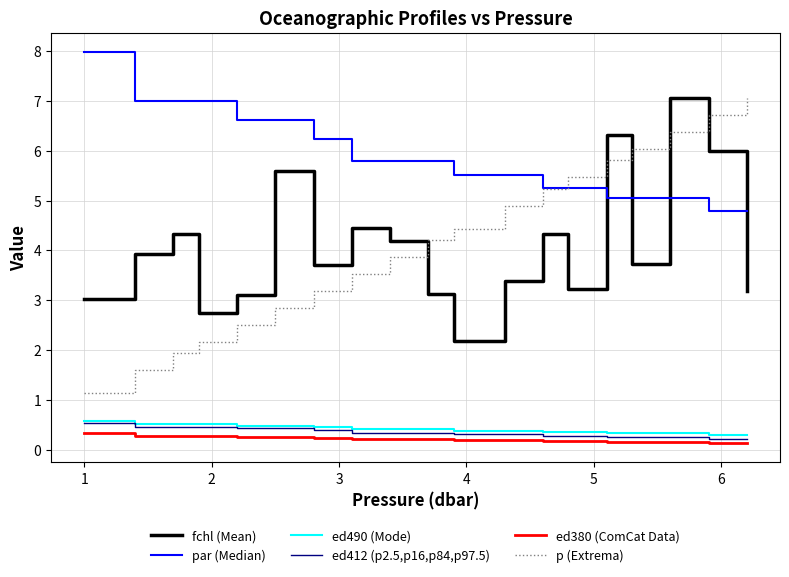

True or false: ed412 (p2.5,p16,p84,p97.5) and fchl (Mean) intersect in this chart.

False